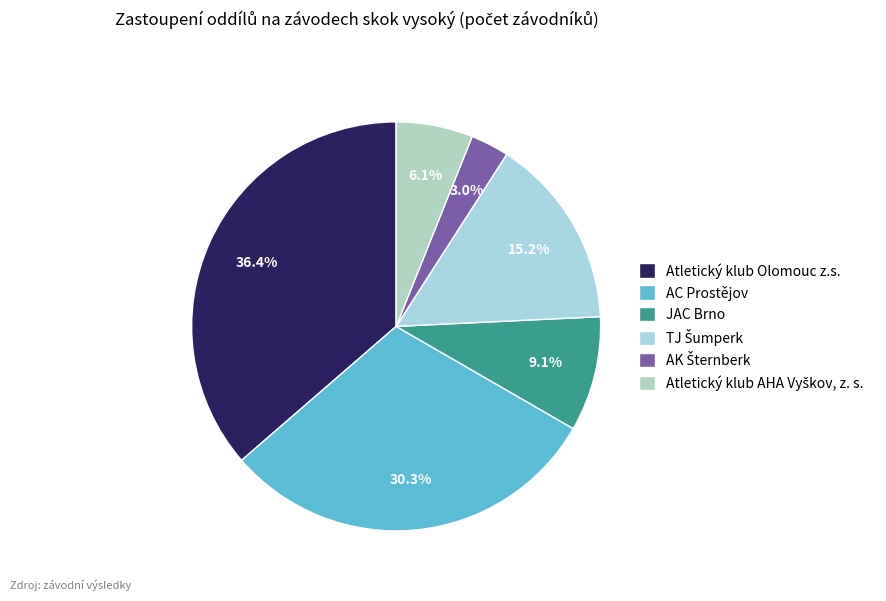

To the nearest percent, what portion does AC Prostějov represent?

30%